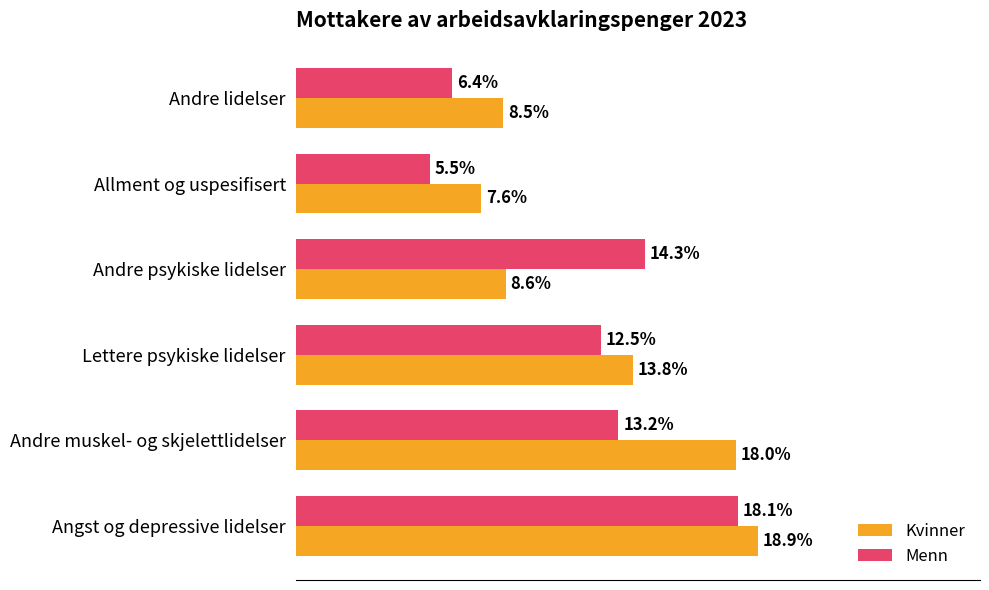

Which series has the widest spread of values?

Menn